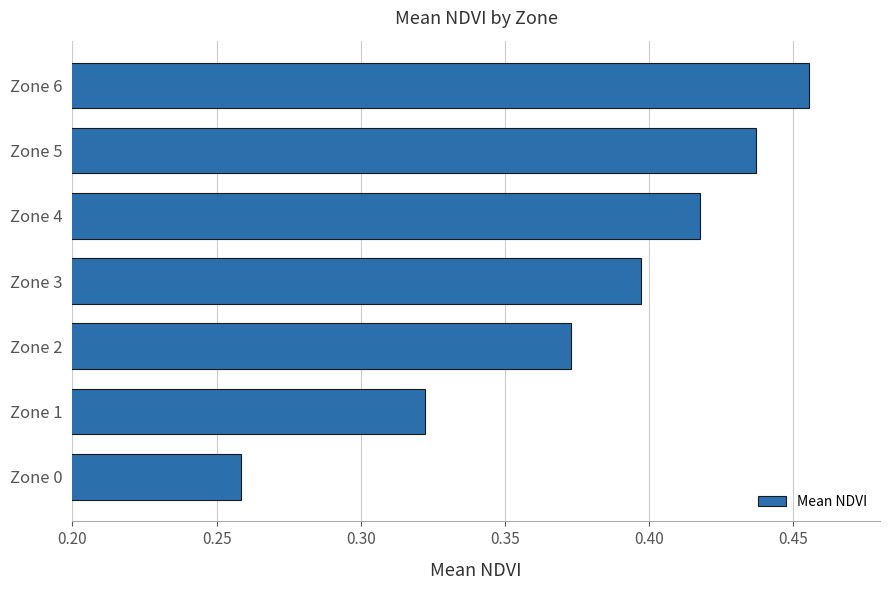

Which category has the lowest value across all series?

Zone 0